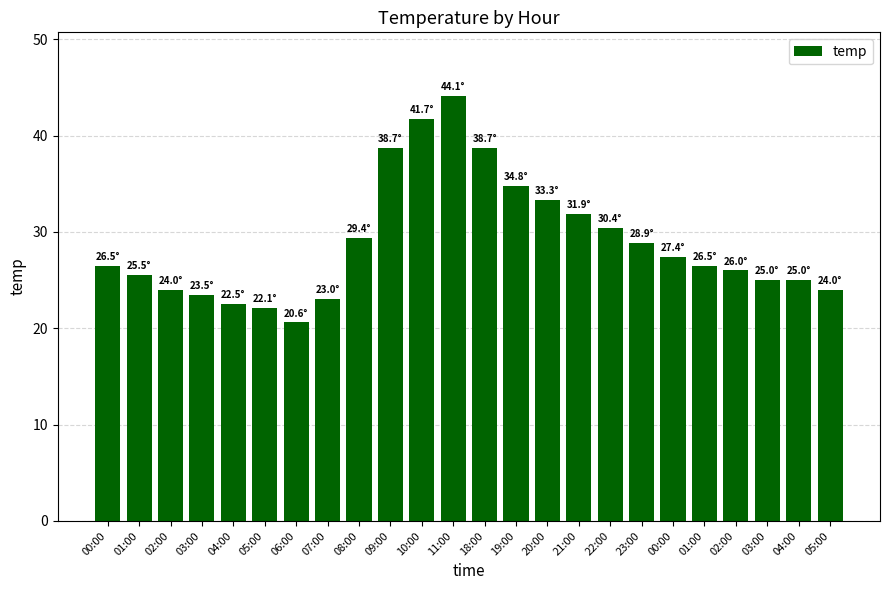

What is the change in value from 01:00 to 21:00?

+6.4